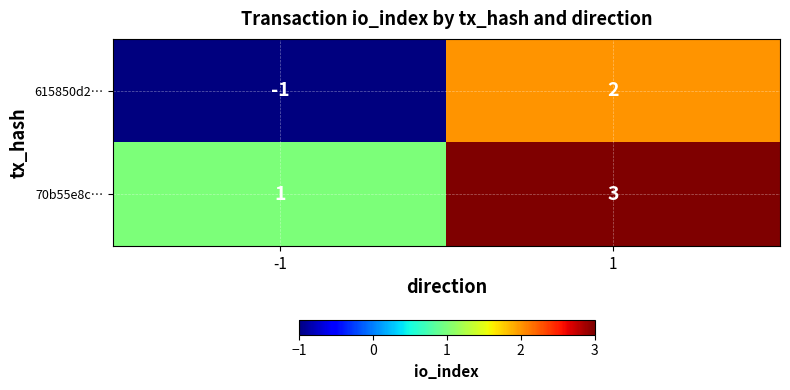

At which category does the chart reach its peak across all series?

1